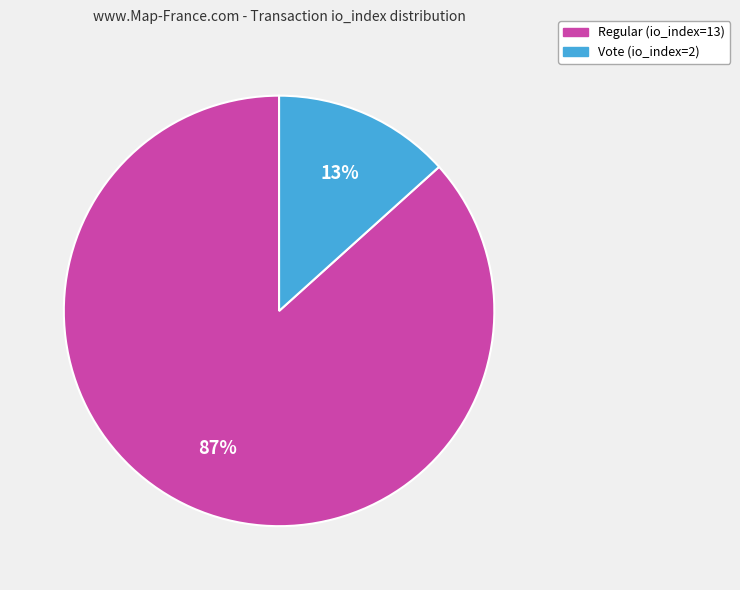

What is the largest slice in the pie chart?

Regular (io_index=13)